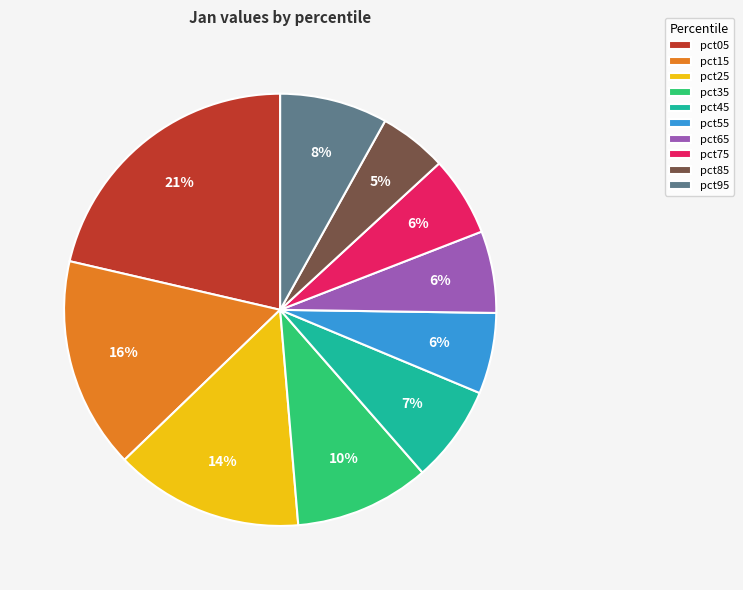

To the nearest percent, what is the average slice percentage?

10%